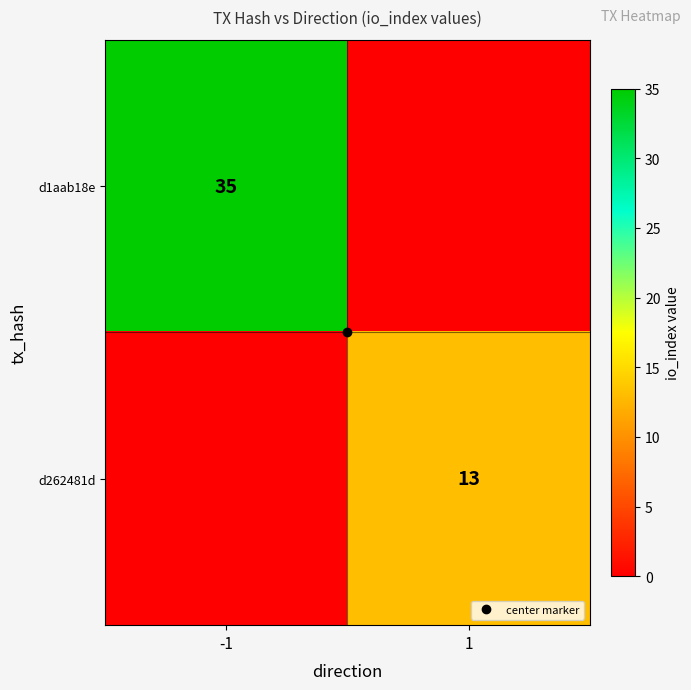

List the series in order of their peak value, highest first.

d1aab18e, d262481d